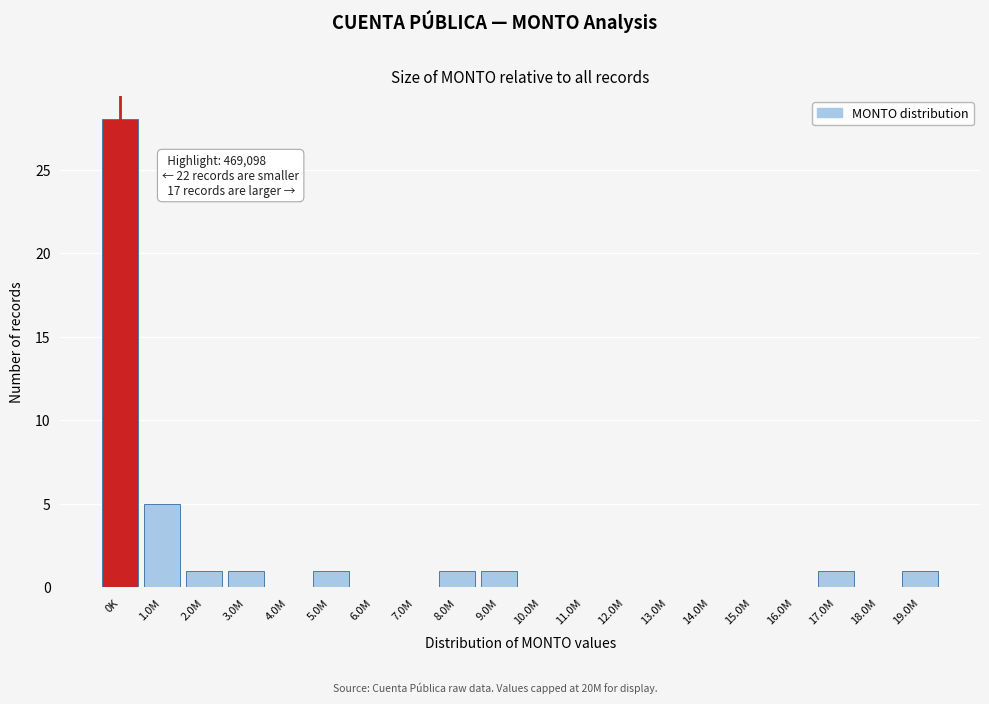

Reading left to right, extract all data points from this chart.

0K=28	1.0M=5	2.0M=1	3.0M=1	4.0M=0	5.0M=1	6.0M=0	7.0M=0	8.0M=1	9.0M=1	10.0M=0	11.0M=0	12.0M=0	13.0M=0	14.0M=0	15.0M=0	16.0M=0	17.0M=1	18.0M=0	19.0M=1